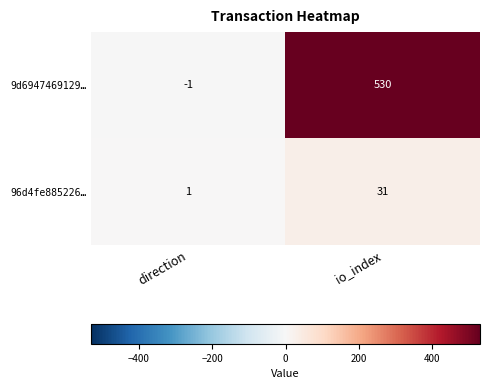

What is the sum of the 96d4fe885226… values at direction and io_index?

32